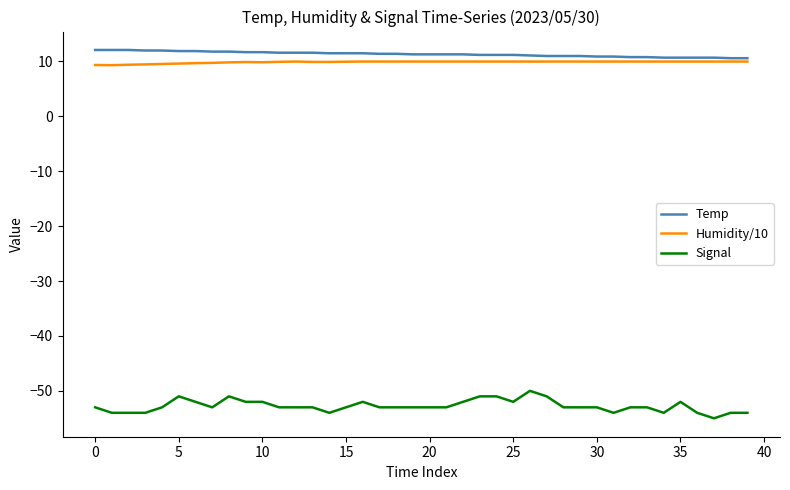

True or false: Signal and Temp intersect in this chart.

False